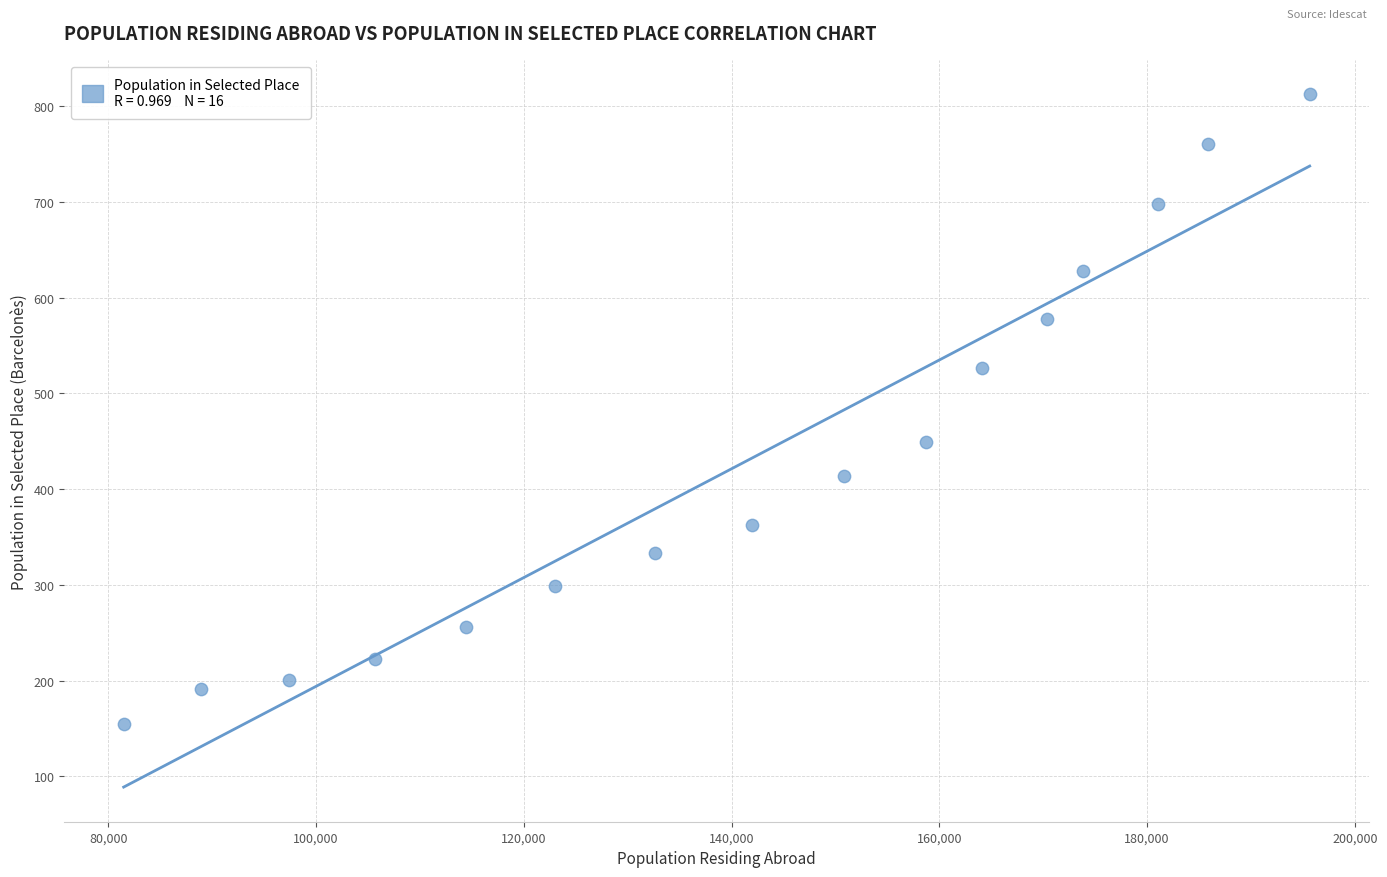

What Y value in the scatter plot is closest to 483?

449